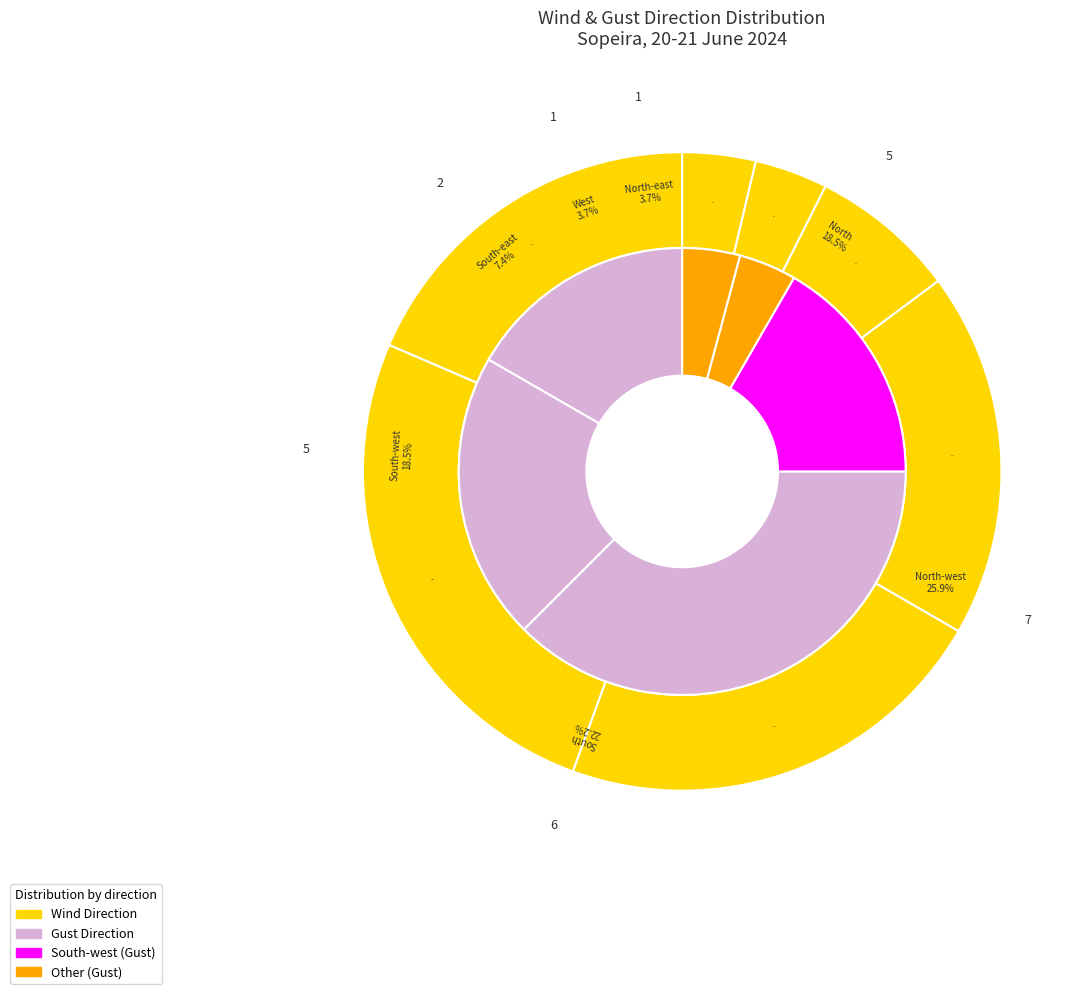

Rank the categories by Wind direction counts value from highest to lowest.

North-west, South, North, South-west, South-east, West, North-east, East